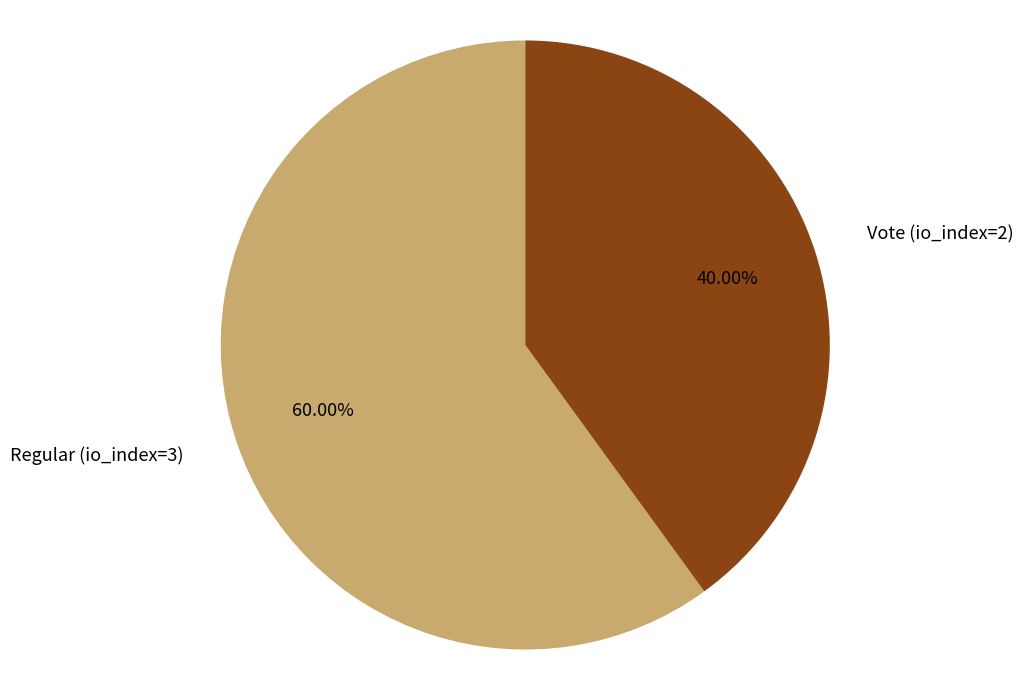

True or false: Vote (io_index=2) accounts for 40% of the total.

True